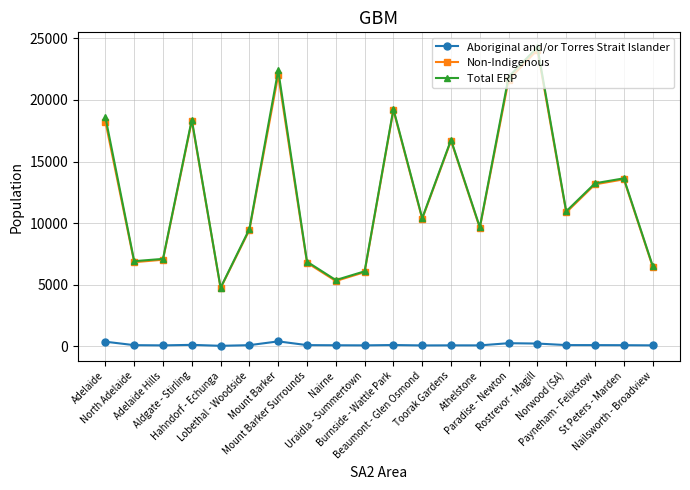

How many data points in Total ERP are less than 10955?

10